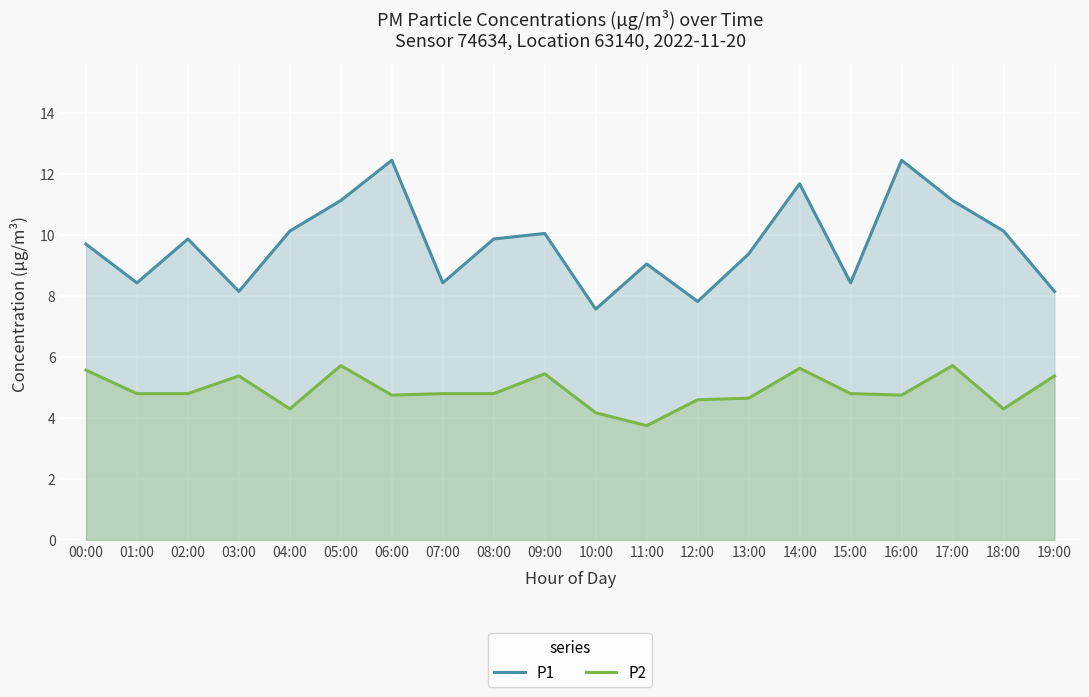

At how many categories does at least one series exceed 4?

20